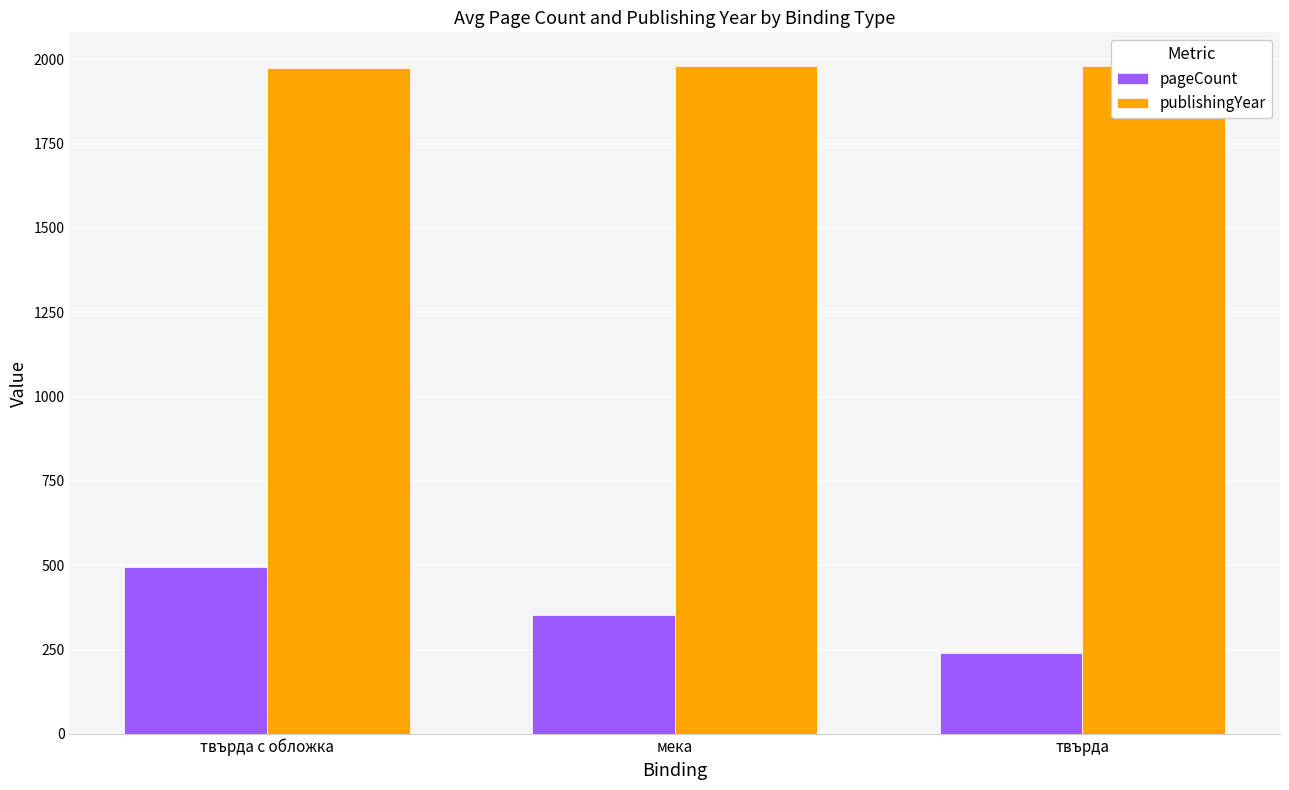

What is the sum of the publishingYear values at твърда с обложка and твърда?

3956.4